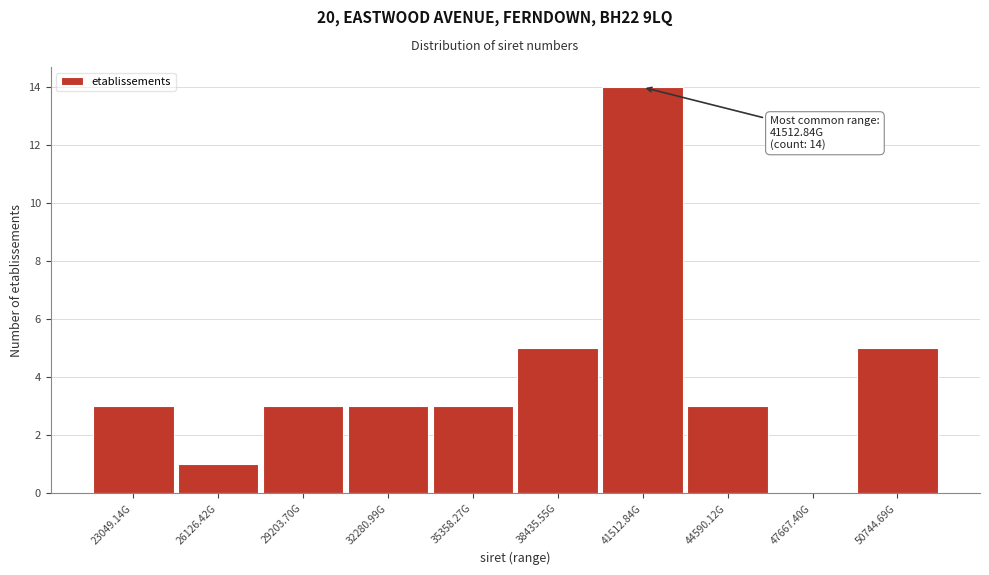

Reading right to left, what are all the values shown in this chart?

50744.69G=5	47667.40G=0	44590.12G=3	41512.84G=14	38435.55G=5	35358.27G=3	32280.99G=3	29203.70G=3	26126.42G=1	23049.14G=3